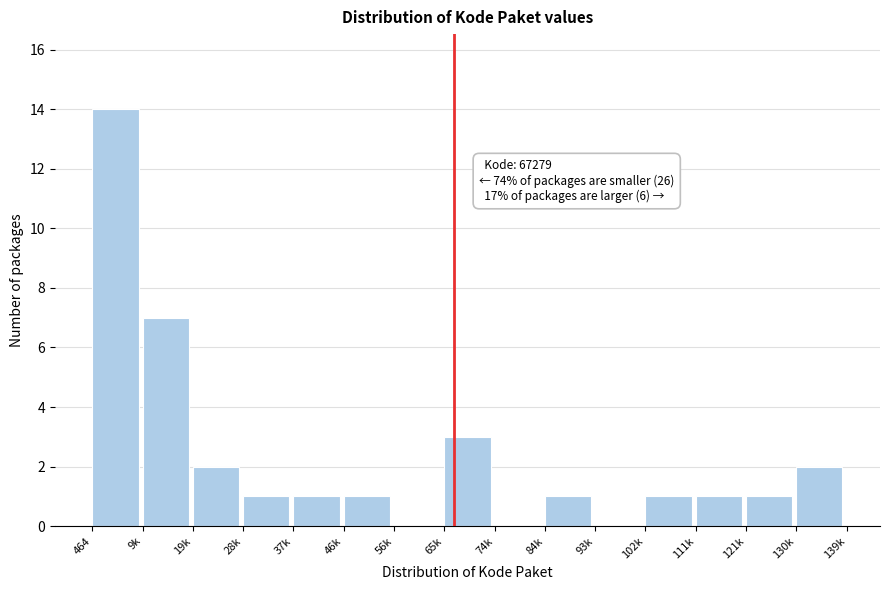

Reading right to left, list all the values displayed in this chart.

130k=2	121k=1	111k=1	102k=1	93k=0	84k=1	74k=0	65k=3	56k=0	46k=1	37k=1	28k=1	19k=2	9k=7	464=14